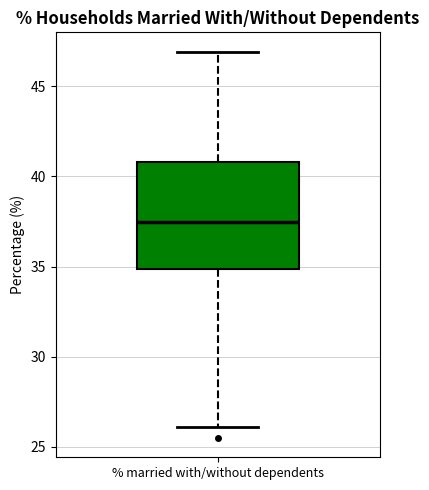

Where does the lower whisker of the box for % married with/without dependents end on the y-axis? The values are not printed on the chart, so give them approximately, as read against the axis.

26.0